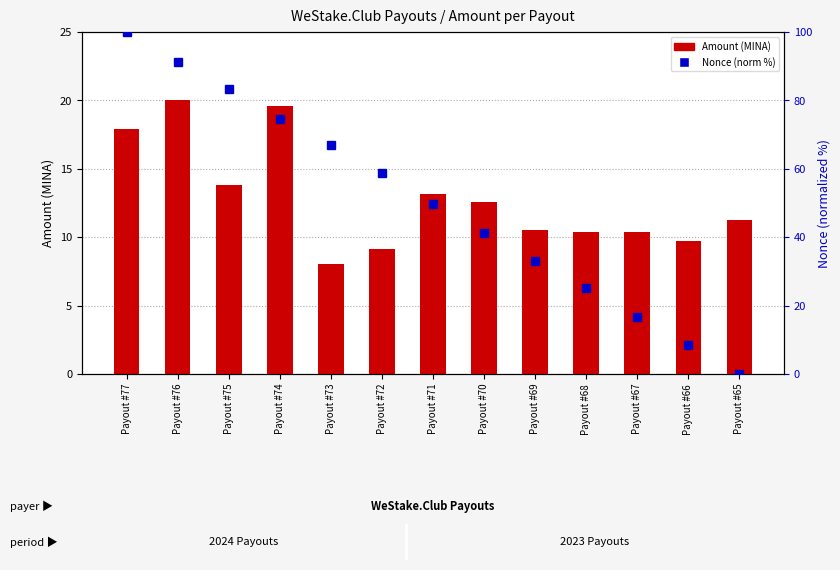

Read the Amount value at Payout #69.

10.5